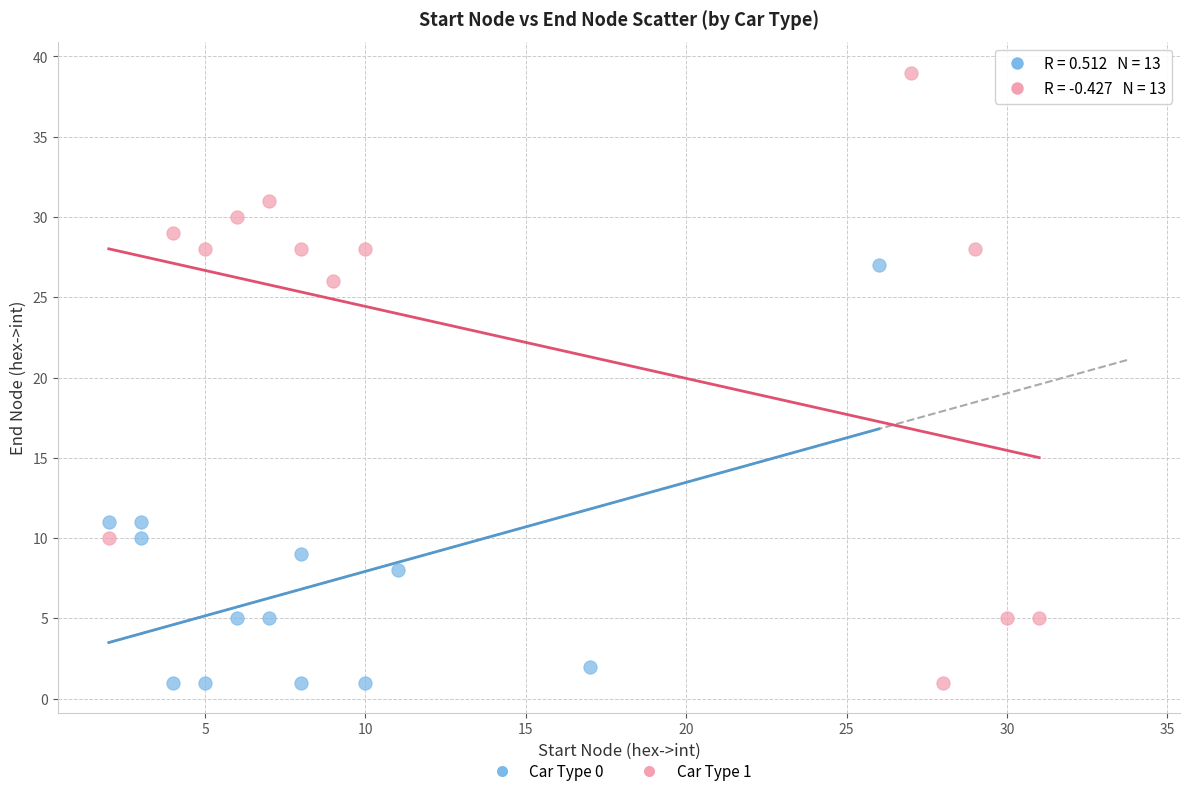

Which series has the largest Y range (max minus min)?

Car Type 1